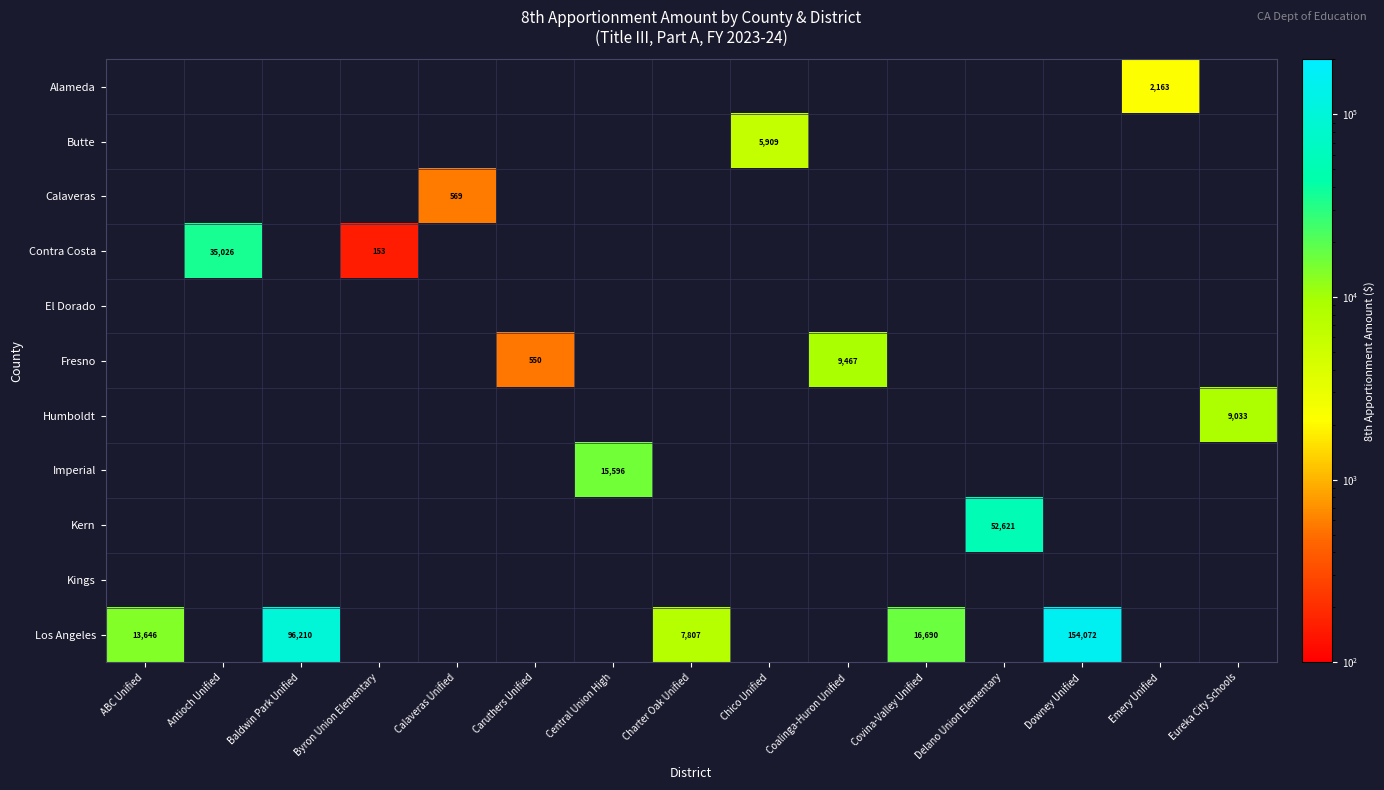

Is it true that Kern equals 52621 at Delano Union Elementary?

True